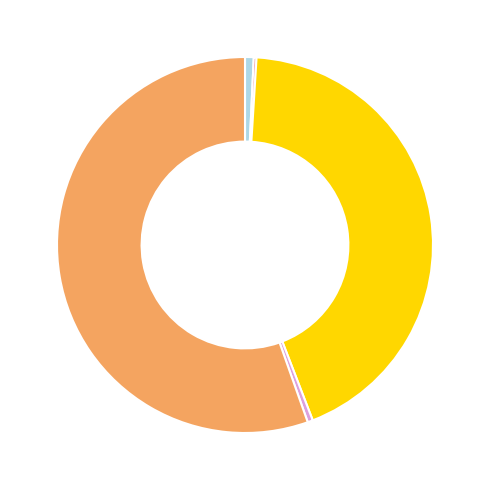

Is there a majority slice in this chart?

Yes